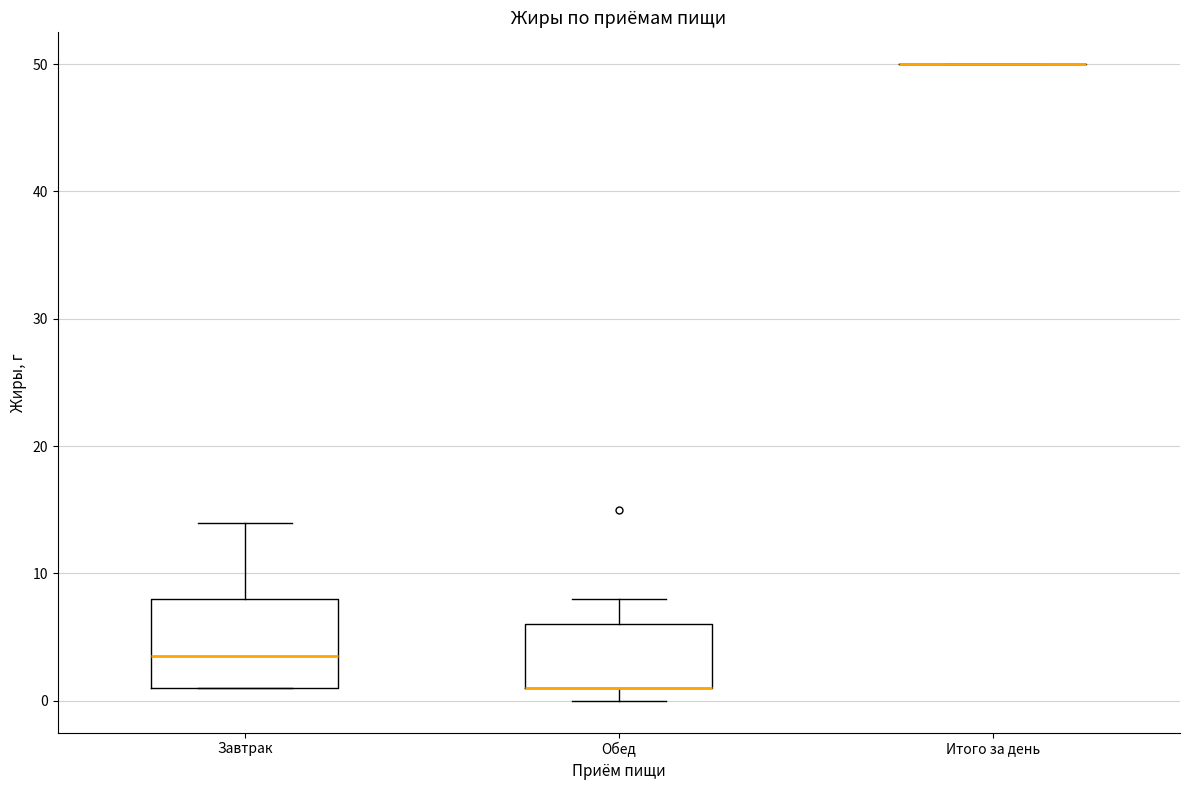

Comparing the boxes themselves (not the whiskers), which one is the tallest?

Завтрак